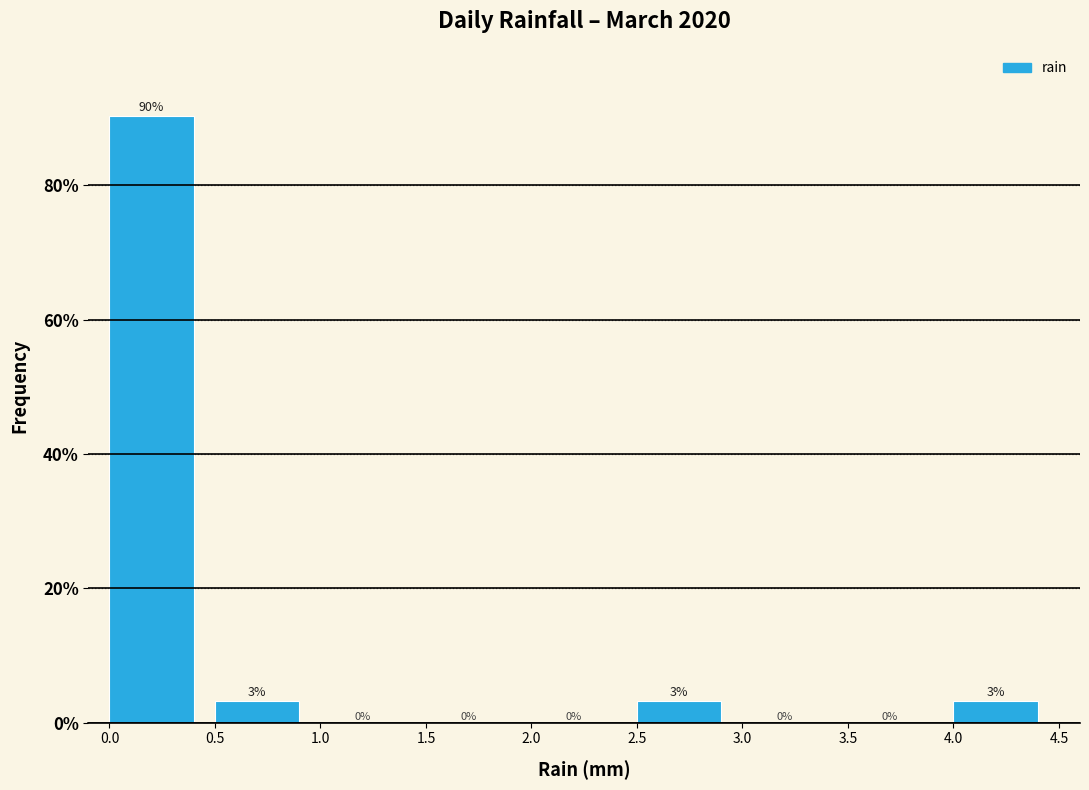

Which range on the x-axis has the tallest bar?

0.0 to 0.5